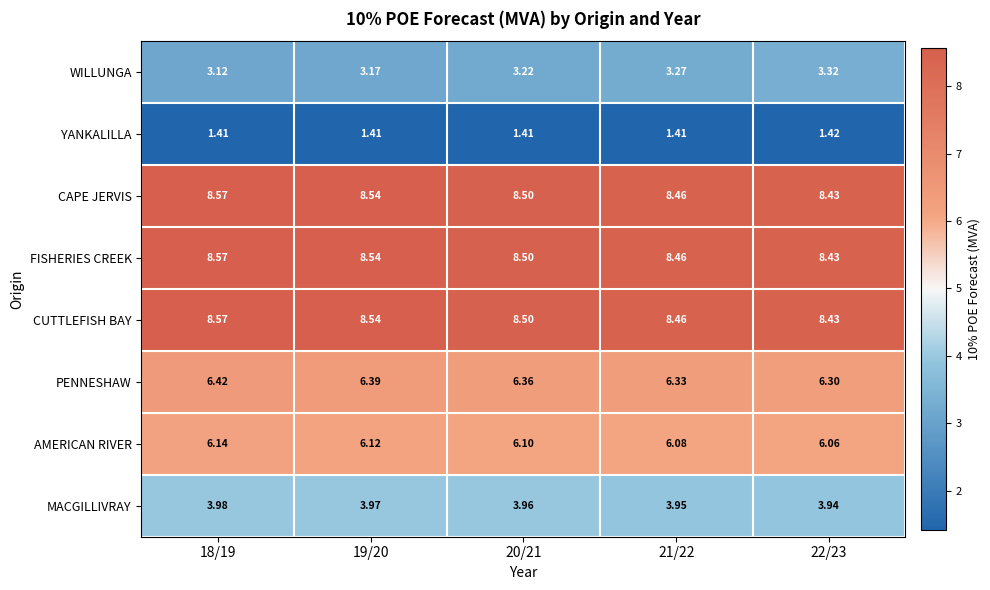

At how many categories does at least one series exceed 8?

5